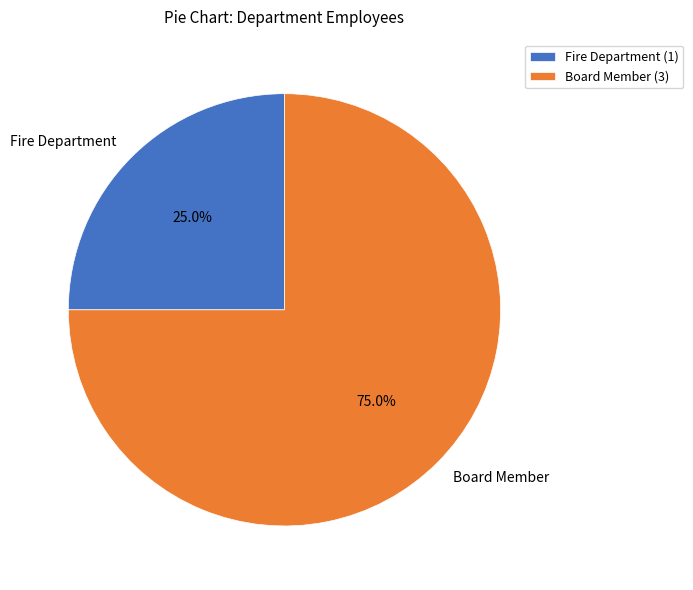

What is the smallest slice in the pie chart?

Fire Department